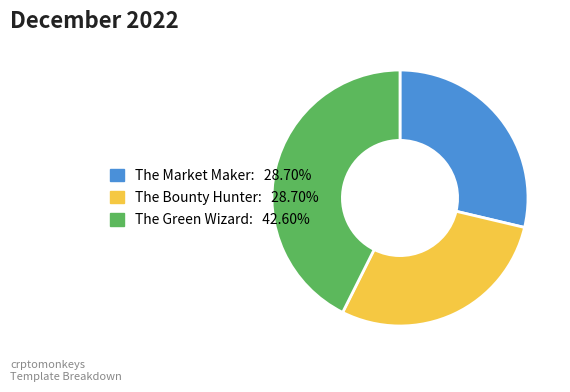

How many segments does this pie chart have?

3